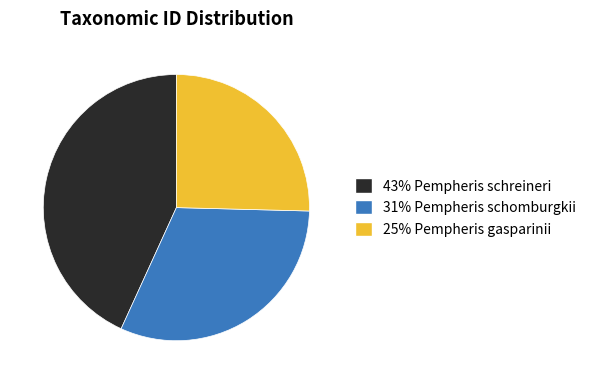

Combined, do 31% Pempheris schomburgkii and 25% Pempheris gasparinii account for over 50%?

Yes